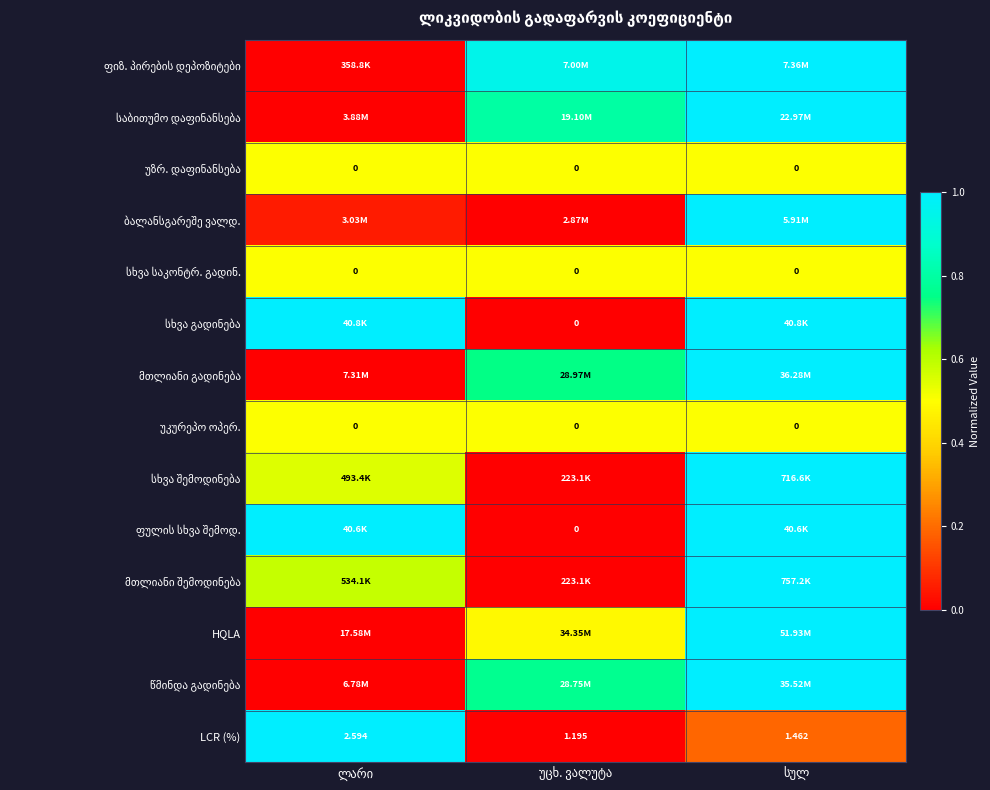

Which category has the lowest value in the სხვა საკონტრ. გადინ. series?

ლარი